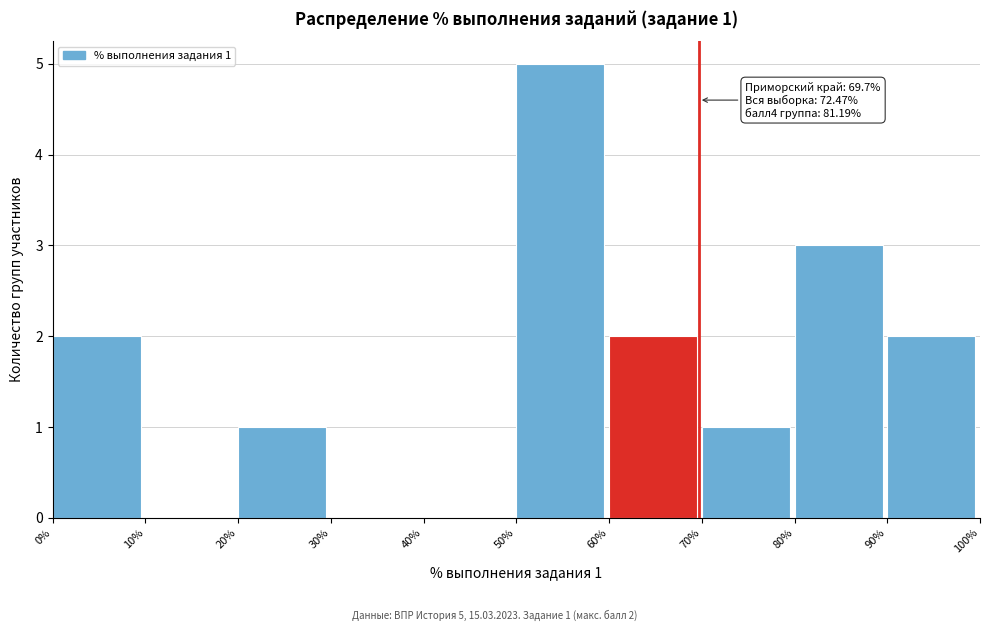

Which range on the x-axis has the tallest bar?

50% to 60%